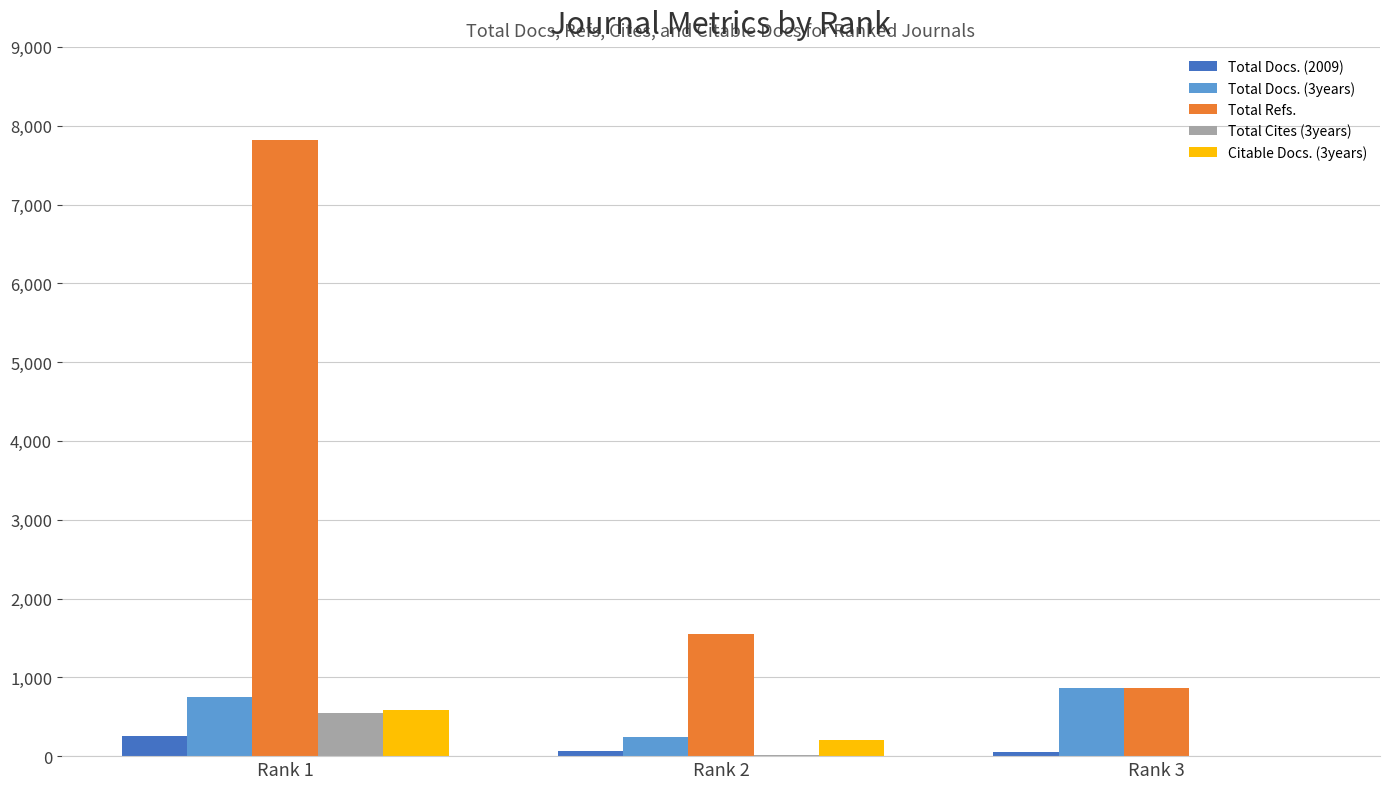

At which category is the sum across all series the highest?

Rank 1